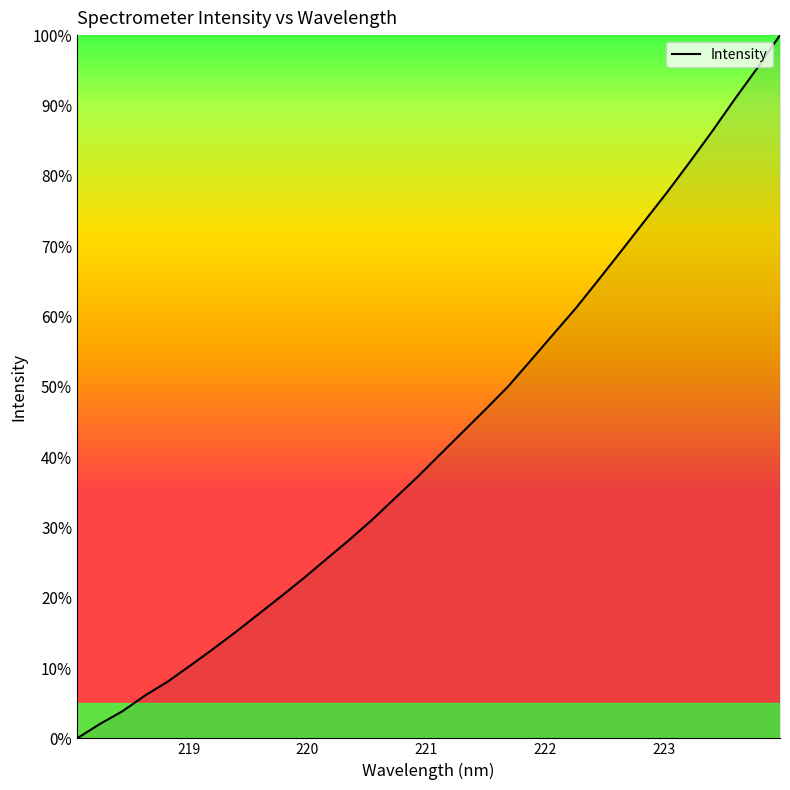

What is the maximum value shown in the chart?

100.0